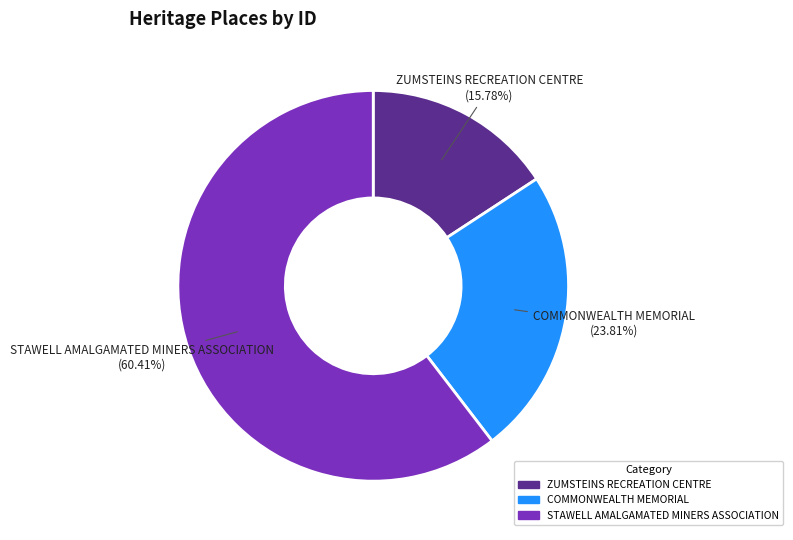

What is the smallest slice in the pie chart?

ZUMSTEINS RECREATION CENTRE